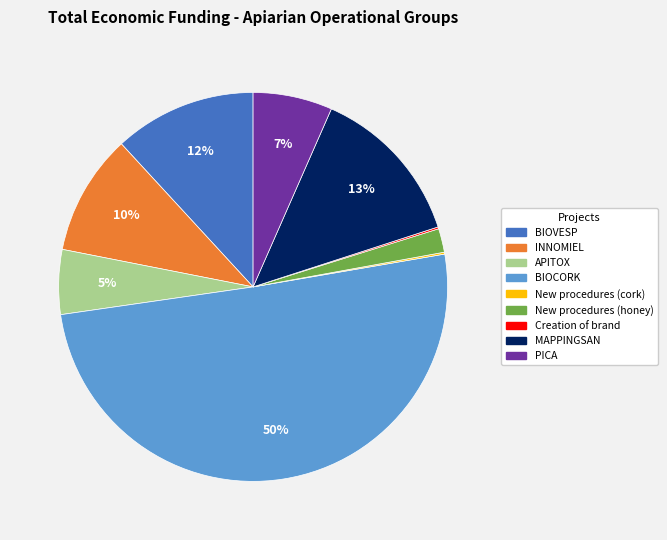

Which slice represents more than half of the pie?

BIOCORK